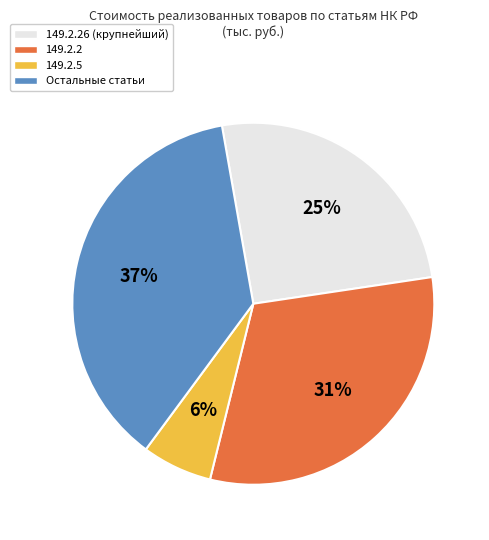

Does any single category account for the majority?

No